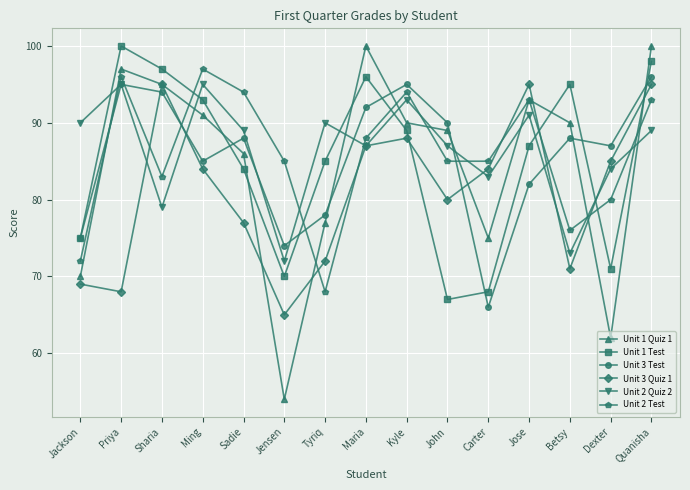

True or false: Unit 1 Test has more than 0 interior local peaks.

True